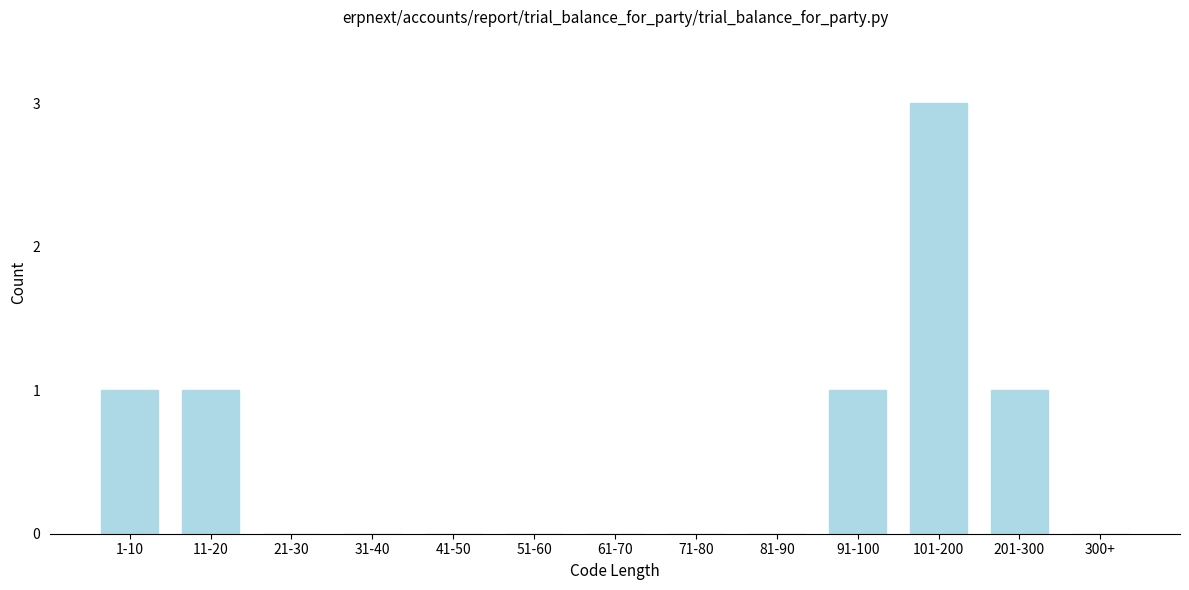

Reading left to right, transcribe all the data shown in this chart.

1-10=1	11-20=1	21-30=0	31-40=0	41-50=0	51-60=0	61-70=0	71-80=0	81-90=0	91-100=1	101-200=3	201-300=1	300+=0